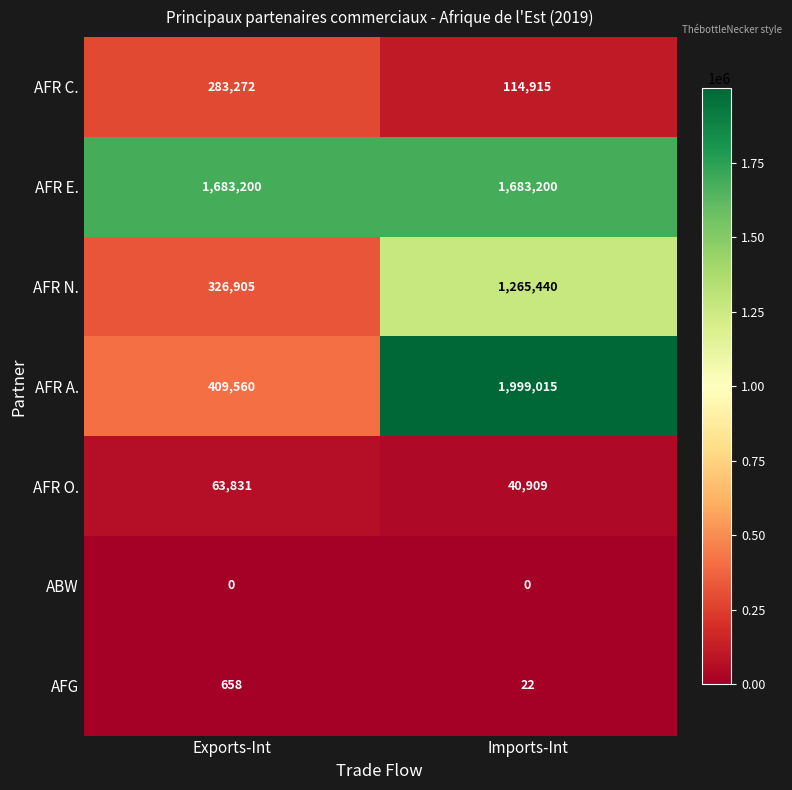

Read the AFR N. value at Exports-Int, to the nearest 100.

326900